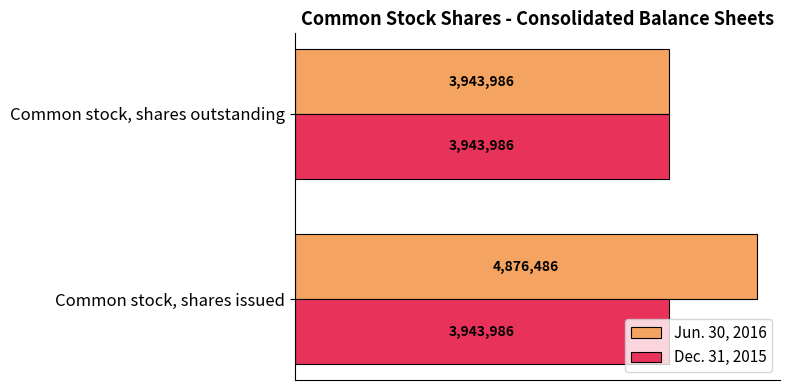

What are all the series names shown in the legend?

Jun. 30, 2016, Dec. 31, 2015